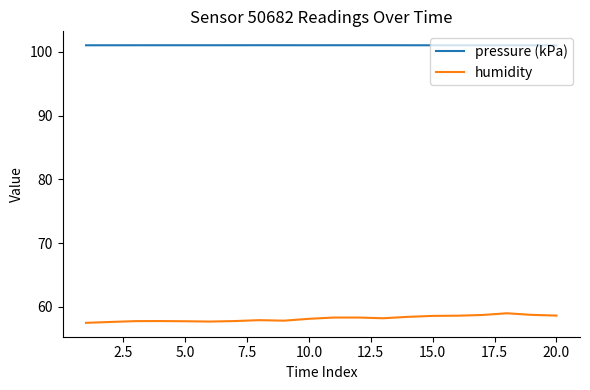

What are all the series names shown in the legend?

pressure (kPa), humidity